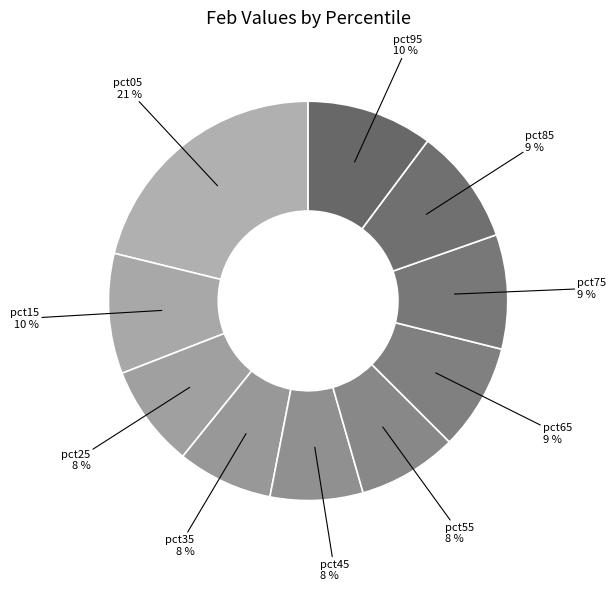

To the nearest percent, what is the combined percentage of pct55 and pct65?

17%